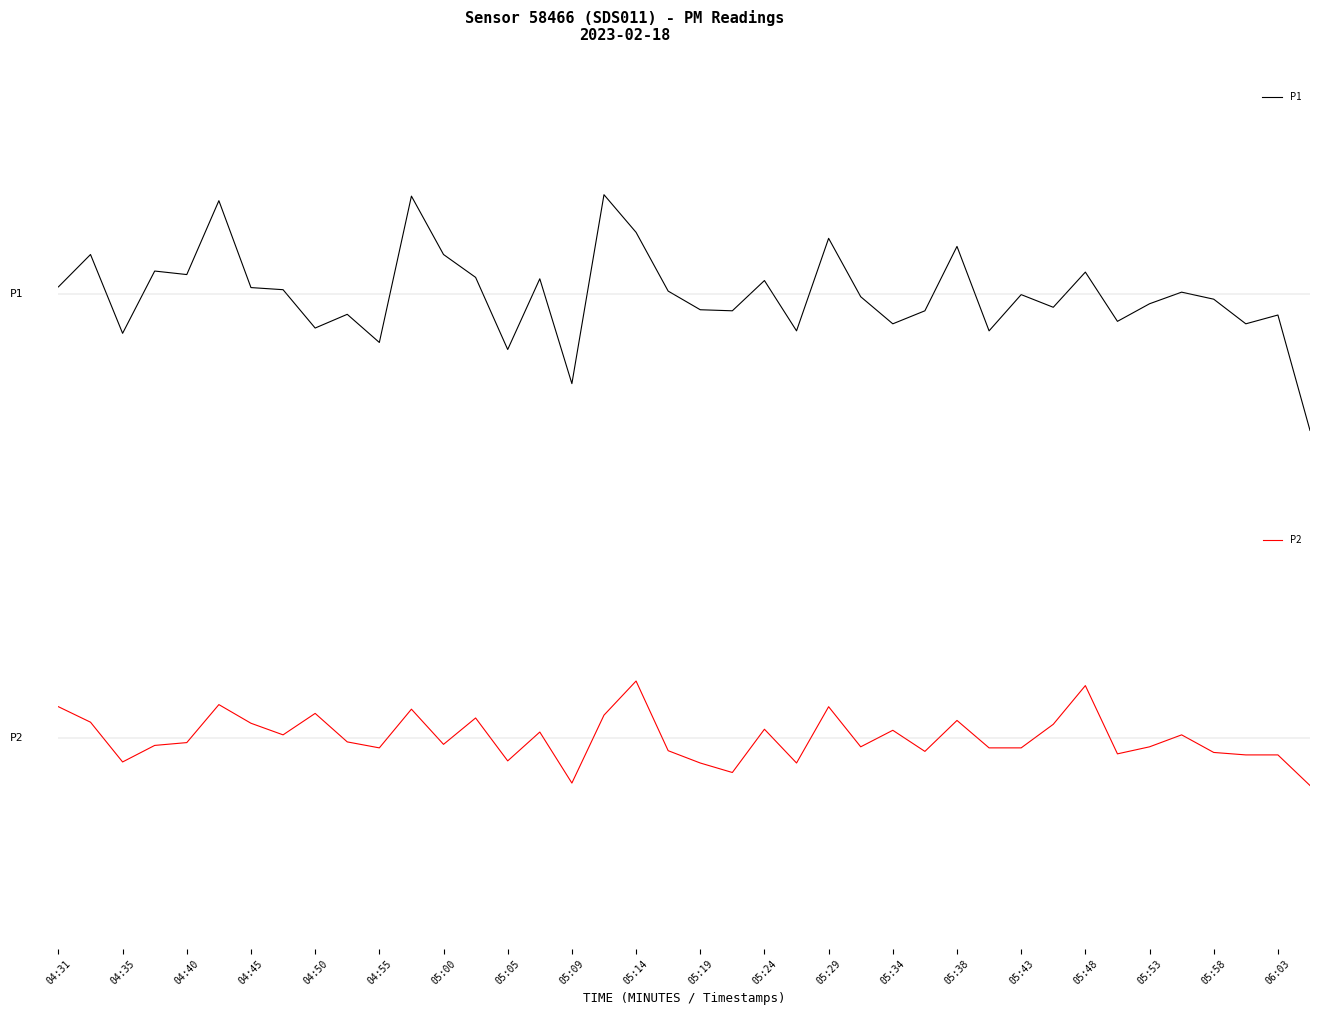

What is the difference between the P1 values at 04:31 and 05:14?

1.6